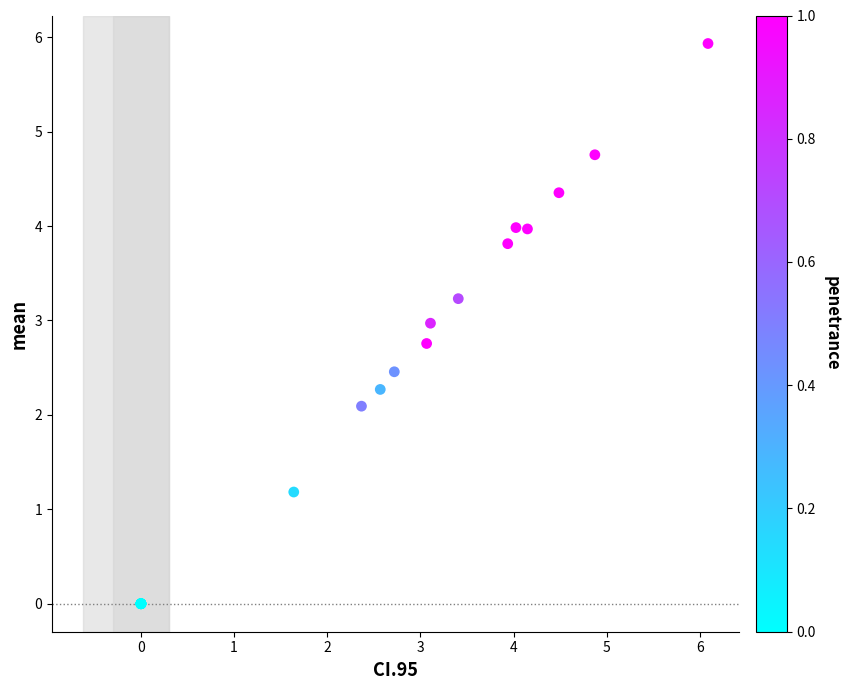

What Y value in the scatter plot is closest to 2?

2.1